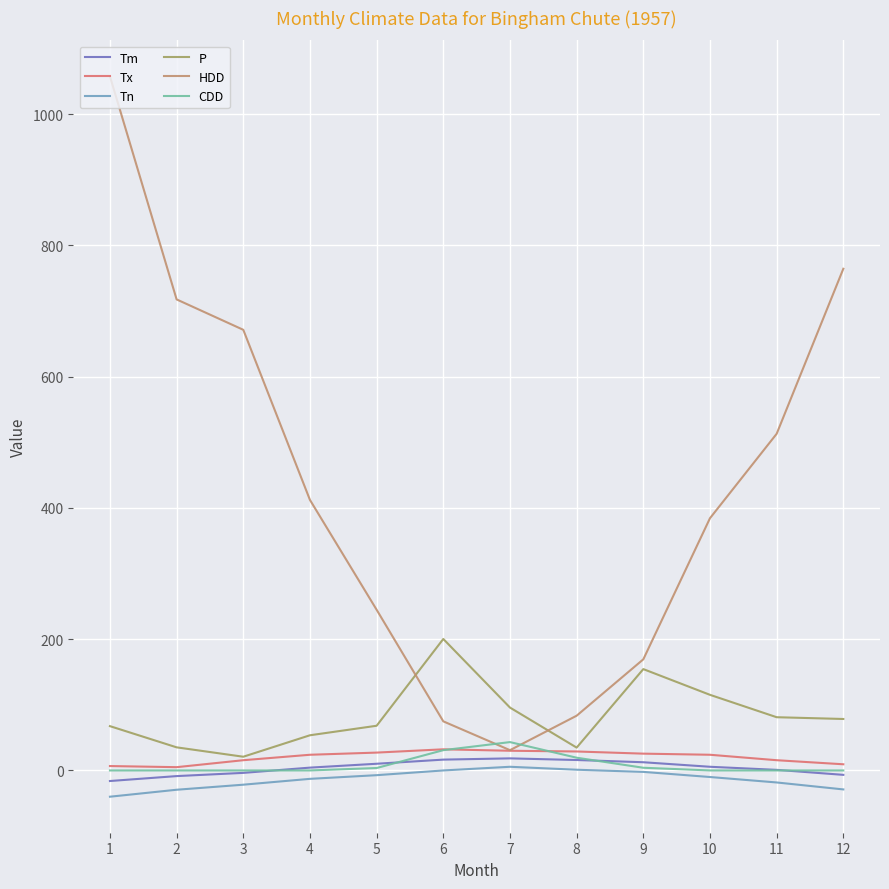

Does the chart display data point markers on the line(s)?

No